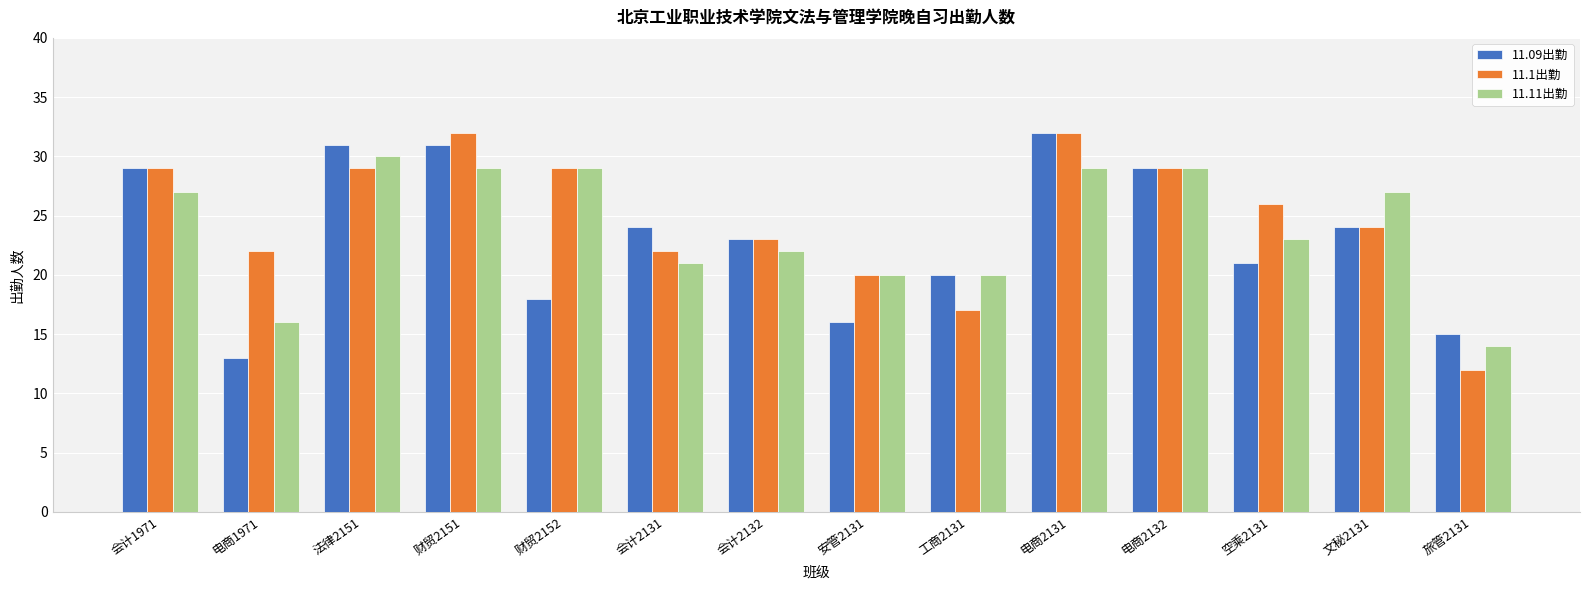

Is the value of 11.09出勤 at 会计2132 greater than the value of 11.1出勤 at 安管2131?

Yes